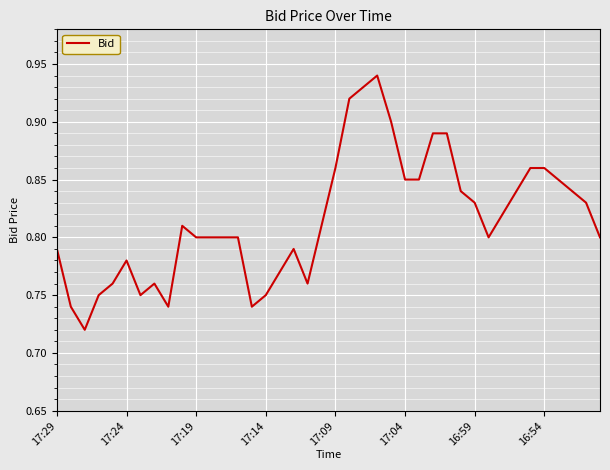

At which category does the data reach its first local peak?

17:24